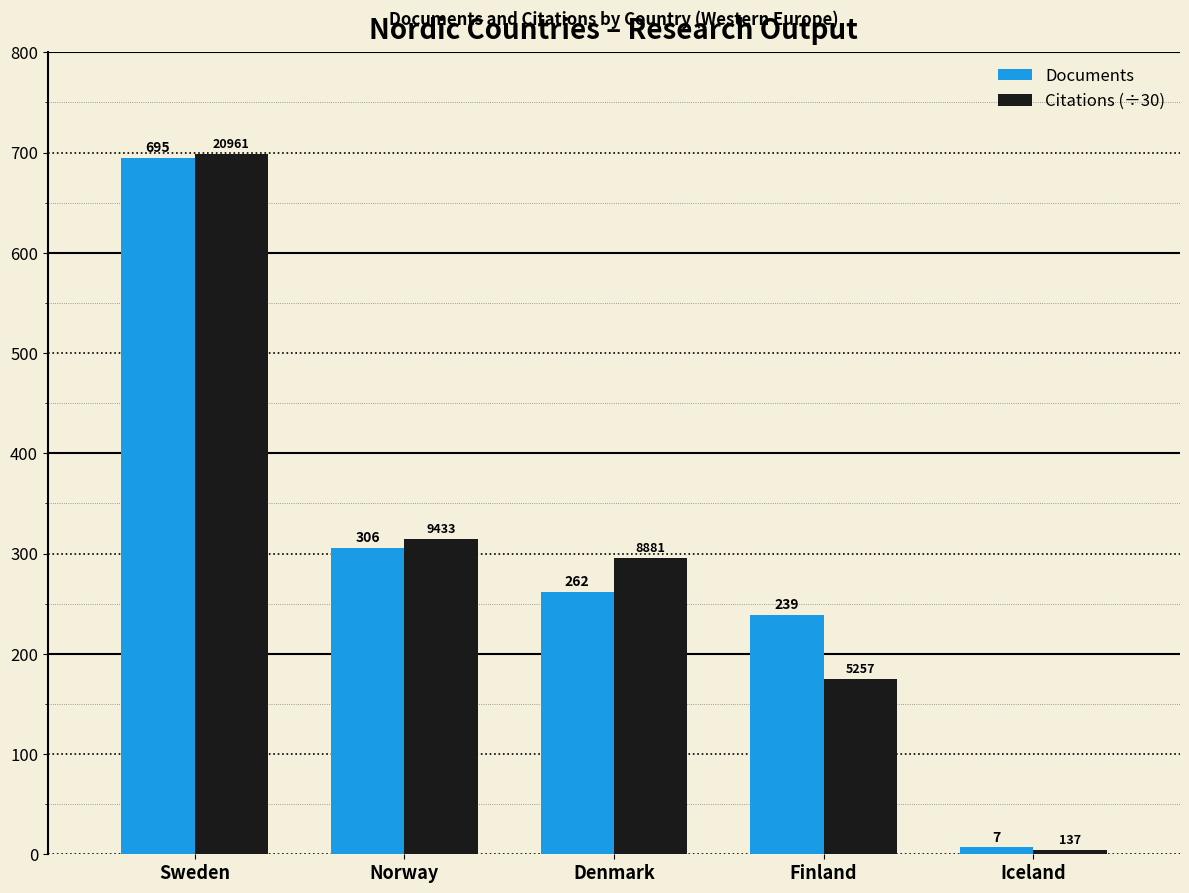

The value of Citations (÷30) at Finland is 175.2. True or false?

True